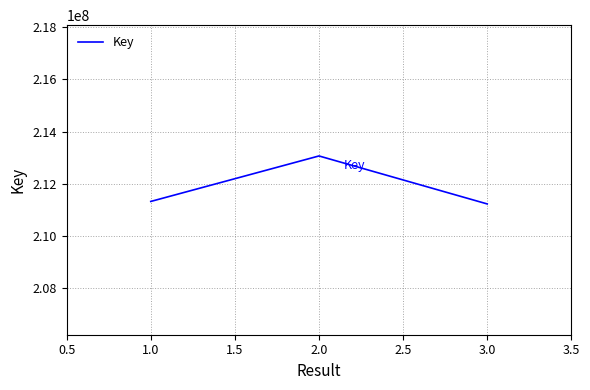

Is it true that the value at 2.0 is 121305721?

False